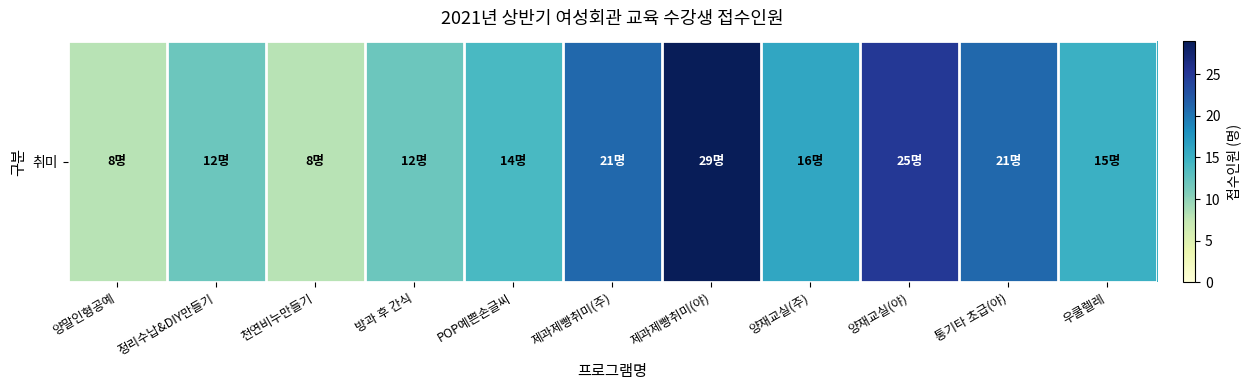

List the labels in order of value, smallest first.

양말인형공예, 천연비누만들기, 정리수납&DIY만들기, 방과 후 간식, POP예쁜손글씨, 우쿨렐레, 양재교실(주), 제과제빵취미(주), 통기타 초급(야), 양재교실(야), 제과제빵취미(야)